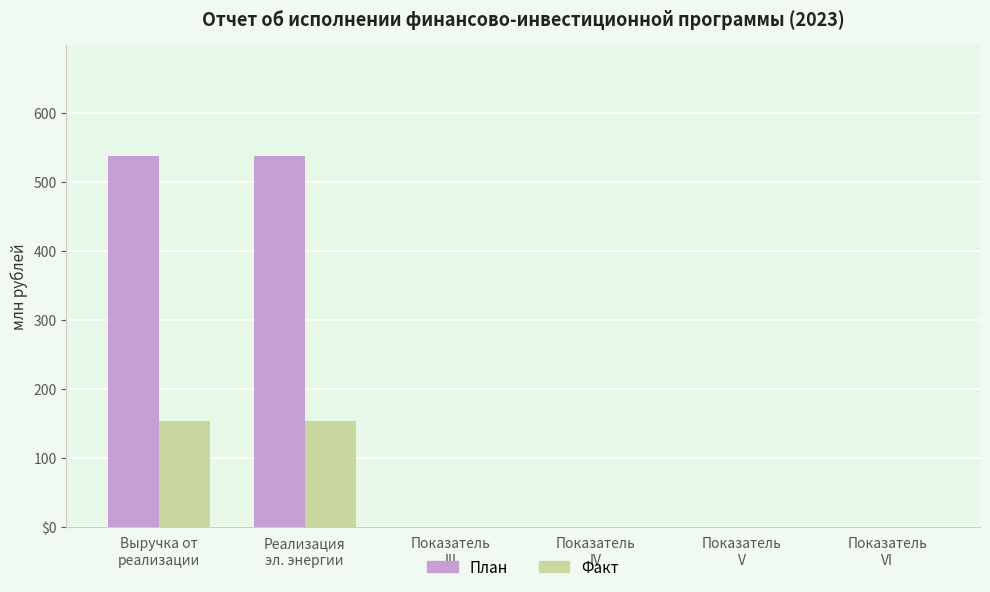

Reading left to right, transcribe all the data shown in this chart.

План: 537.9	537.9	0.0	0.0	0.0	0.0
Факт: 153.6	153.6	0.0	0.0	0.0	0.0